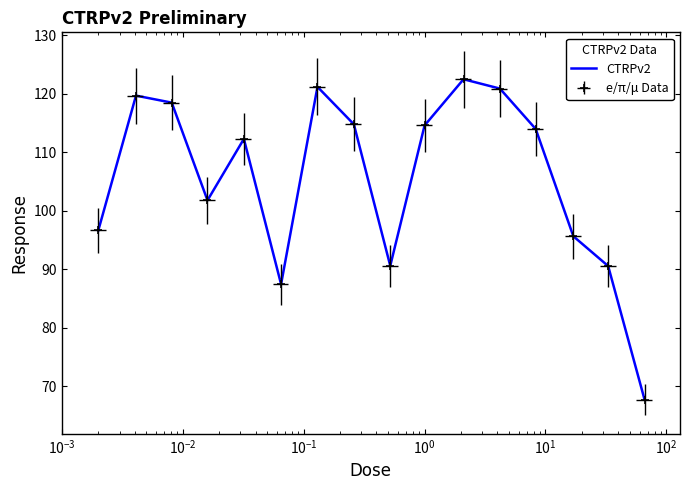

What is the maximum value shown in the chart?

122.5